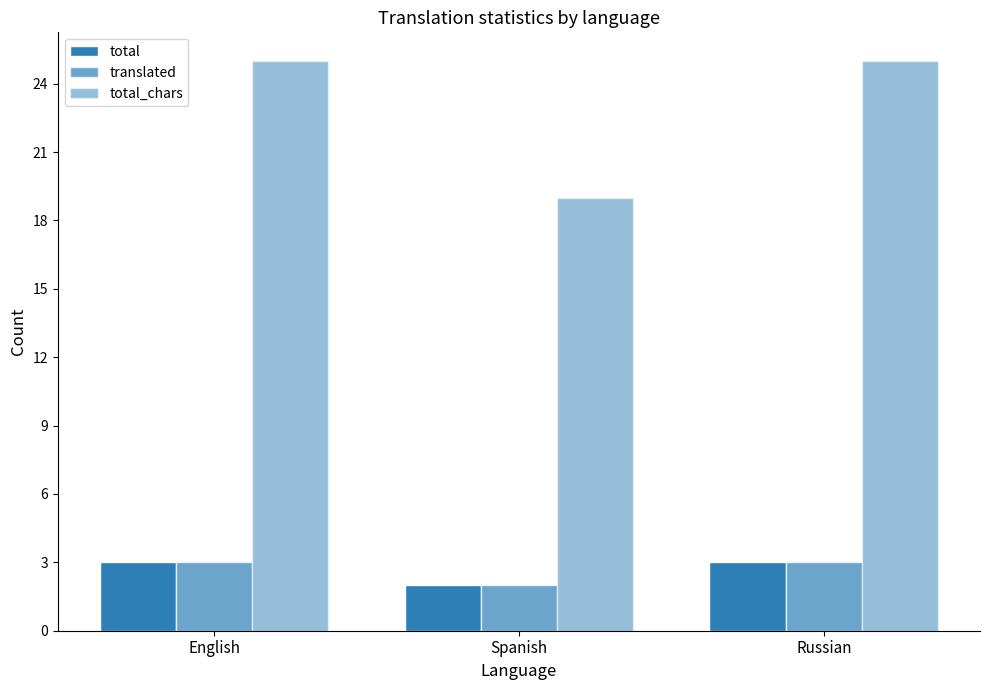

What is the difference between the total_chars values at English and Spanish?

6